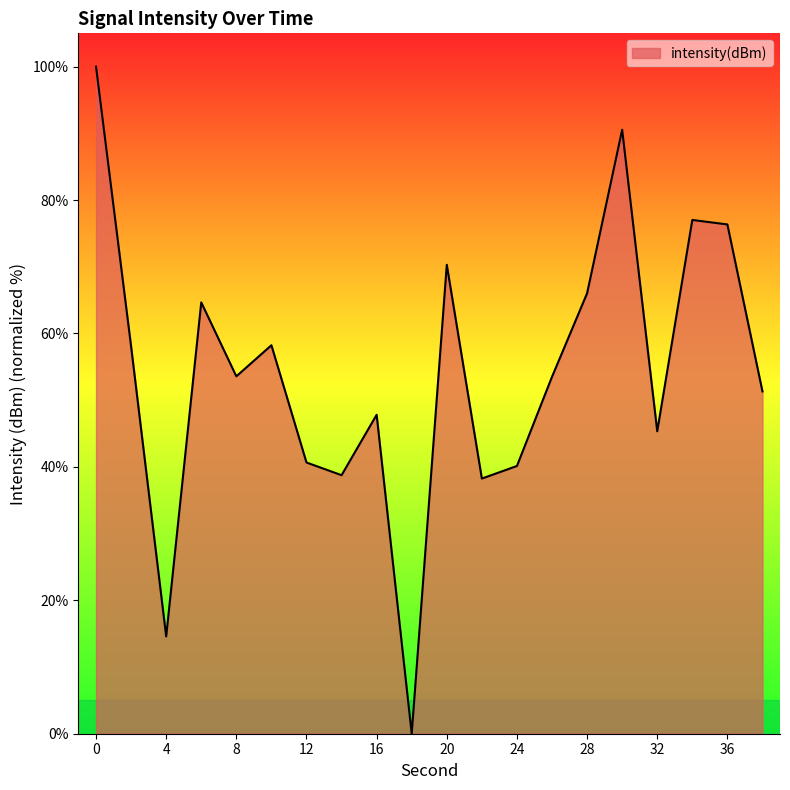

What is the difference between the second highest and minimum values?

90.5